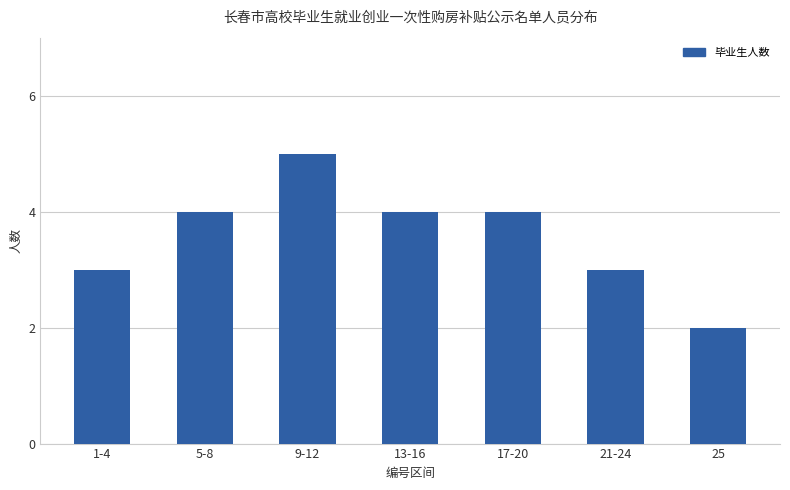

Read the value at 1-4.

3